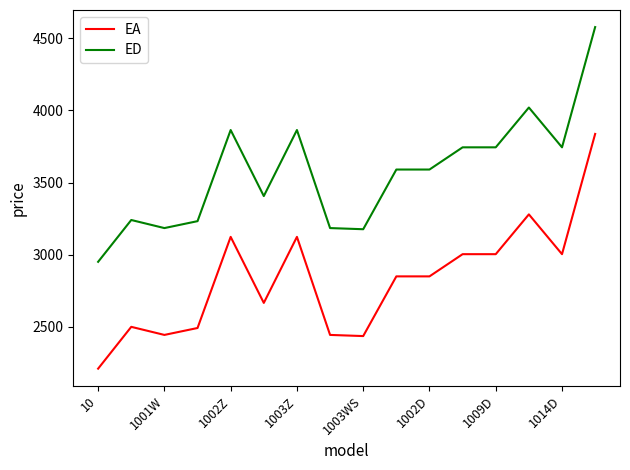

List the series in order of their overall mean, lowest first.

EA, ED